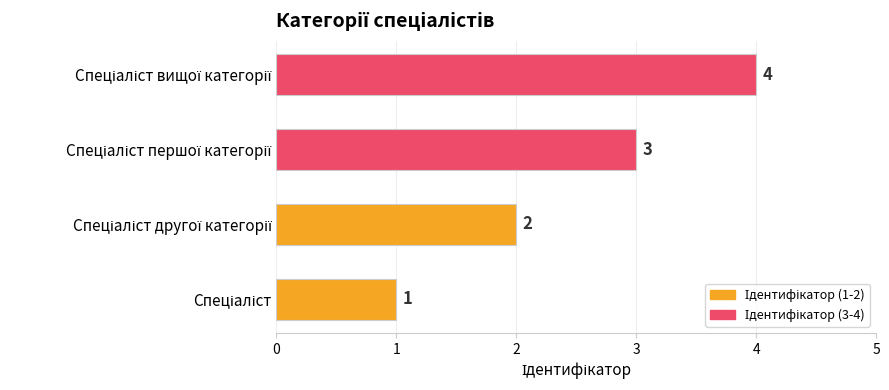

What is the sum of all values?

10